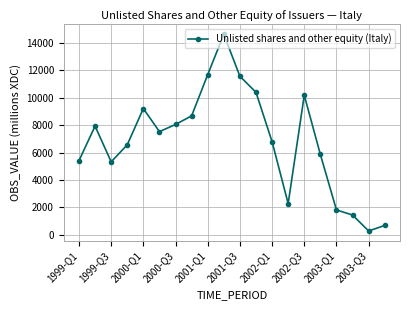

What is the value of the 9th point from the left?

11663